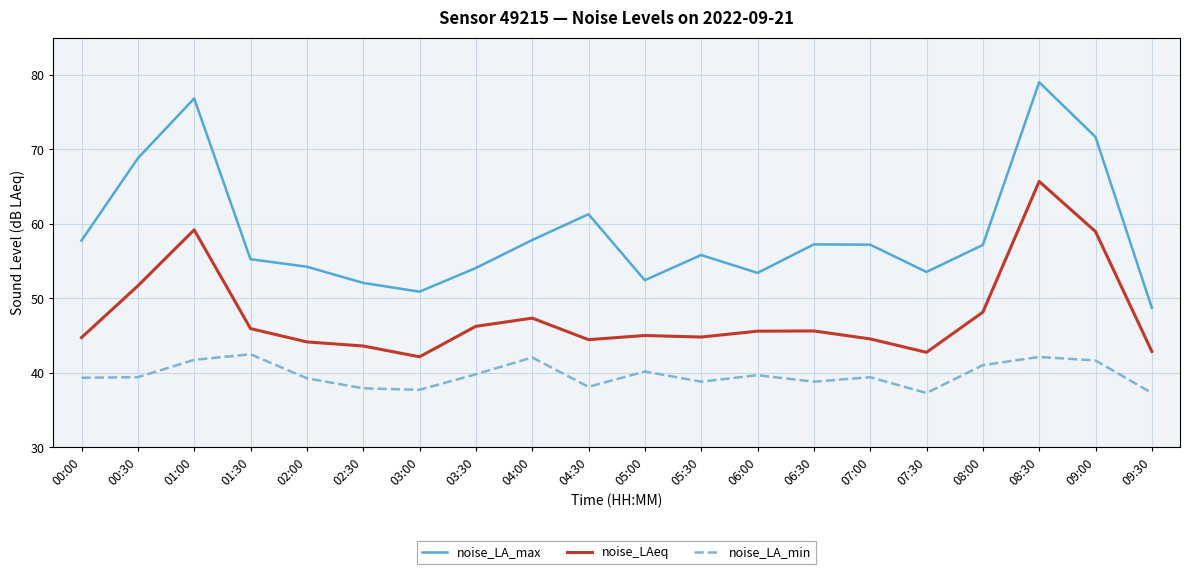

At which label does noise_LA_max reach its peak?

08:30